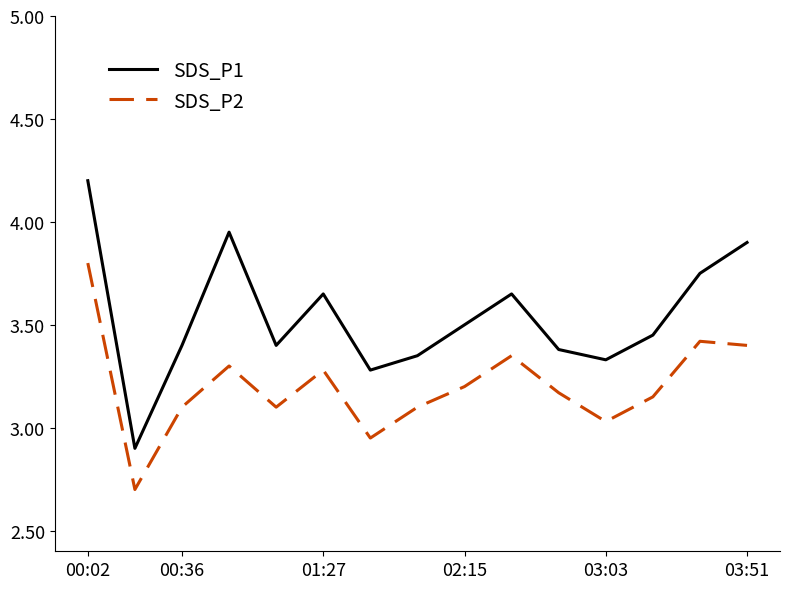

True or false: SDS_P2 and SDS_P1 cross at least once.

False